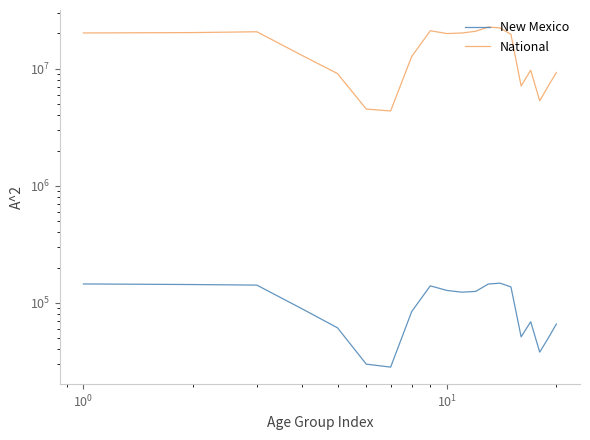

Which series has the largest total across all categories?

National